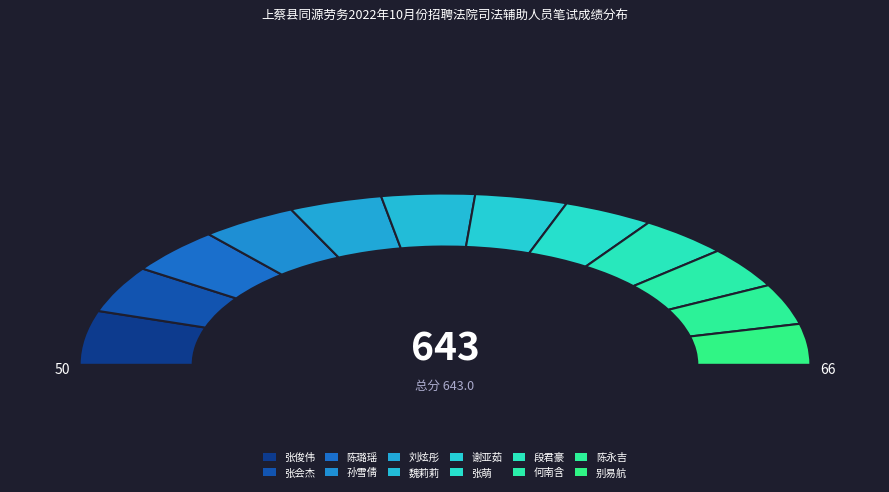

What is the ratio of the value at 魏莉莉 to the value at 谢亚茹?

1.0